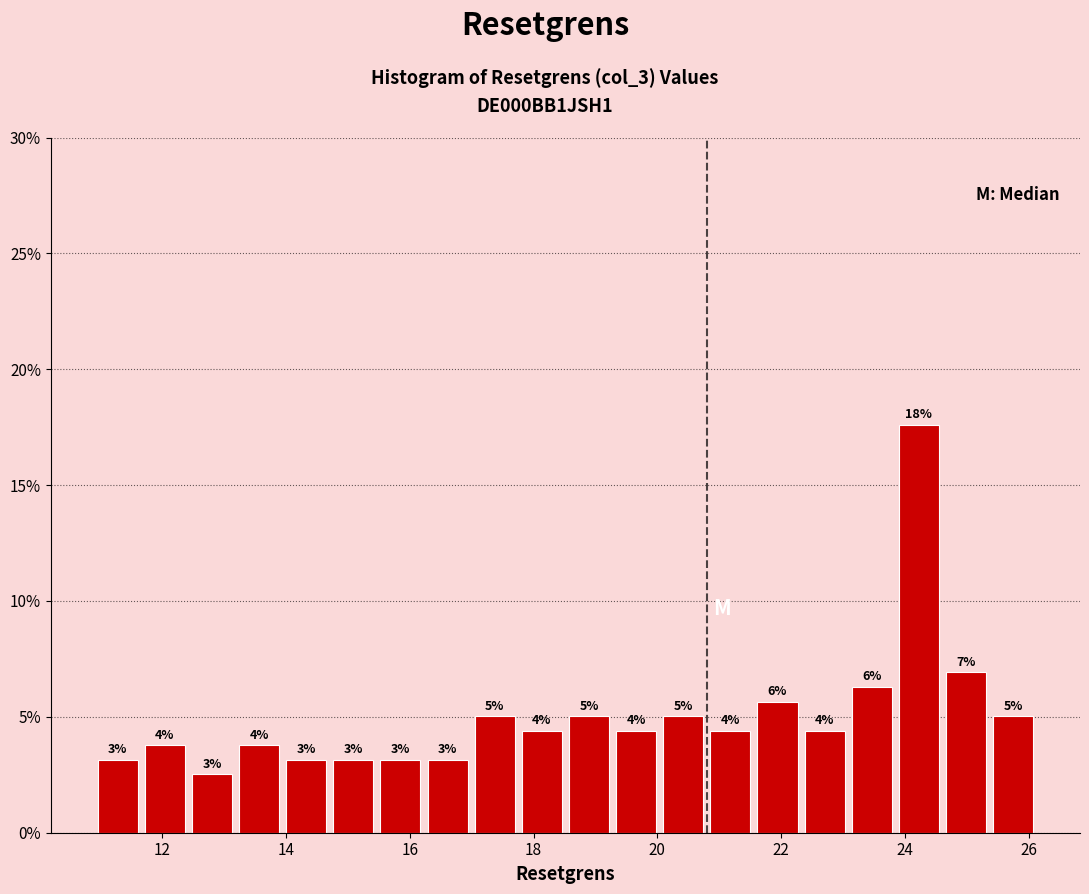

Around what value on the x-axis is the tallest bar? Give the approximate position of its centre, as read against the axis.

24.2